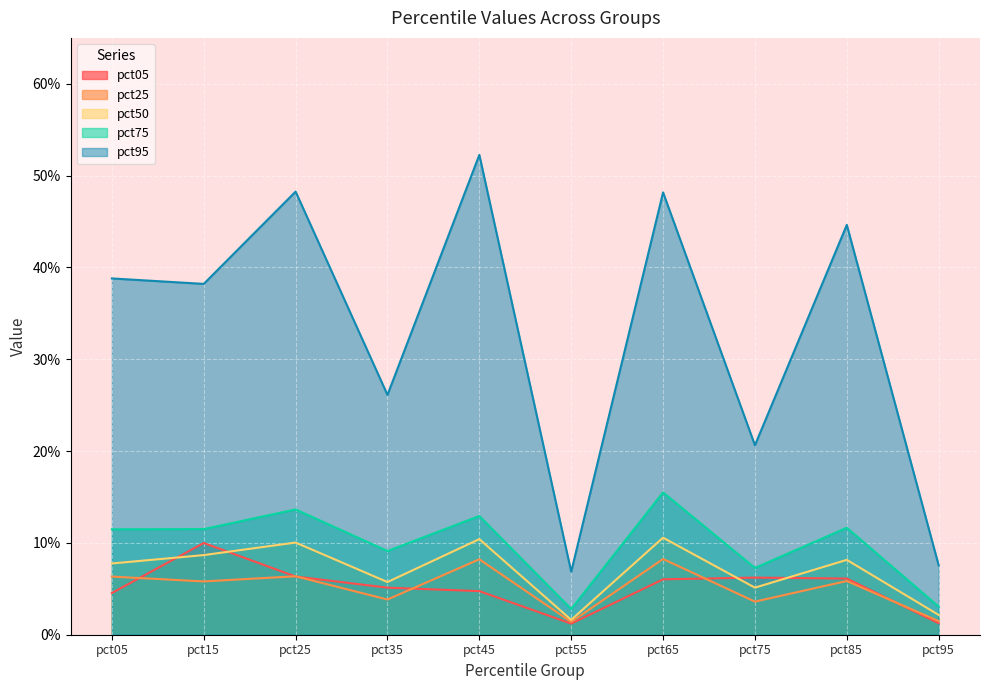

Reading left to right, what are all the values shown in this chart?

pct05: pct05=0.0	pct15=0.1	pct25=0.1	pct35=0.1	pct45=0.0	pct55=0.0	pct65=0.1	pct75=0.1	pct85=0.1	pct95=0.0
pct25: pct05=0.1	pct15=0.1	pct25=0.1	pct35=0.0	pct45=0.1	pct55=0.0	pct65=0.1	pct75=0.0	pct85=0.1	pct95=0.0
pct50: pct05=0.1	pct15=0.1	pct25=0.1	pct35=0.1	pct45=0.1	pct55=0.0	pct65=0.1	pct75=0.1	pct85=0.1	pct95=0.0
pct75: pct05=0.1	pct15=0.1	pct25=0.1	pct35=0.1	pct45=0.1	pct55=0.0	pct65=0.2	pct75=0.1	pct85=0.1	pct95=0.0
pct95: pct05=0.4	pct15=0.4	pct25=0.5	pct35=0.3	pct45=0.5	pct55=0.1	pct65=0.5	pct75=0.2	pct85=0.4	pct95=0.1